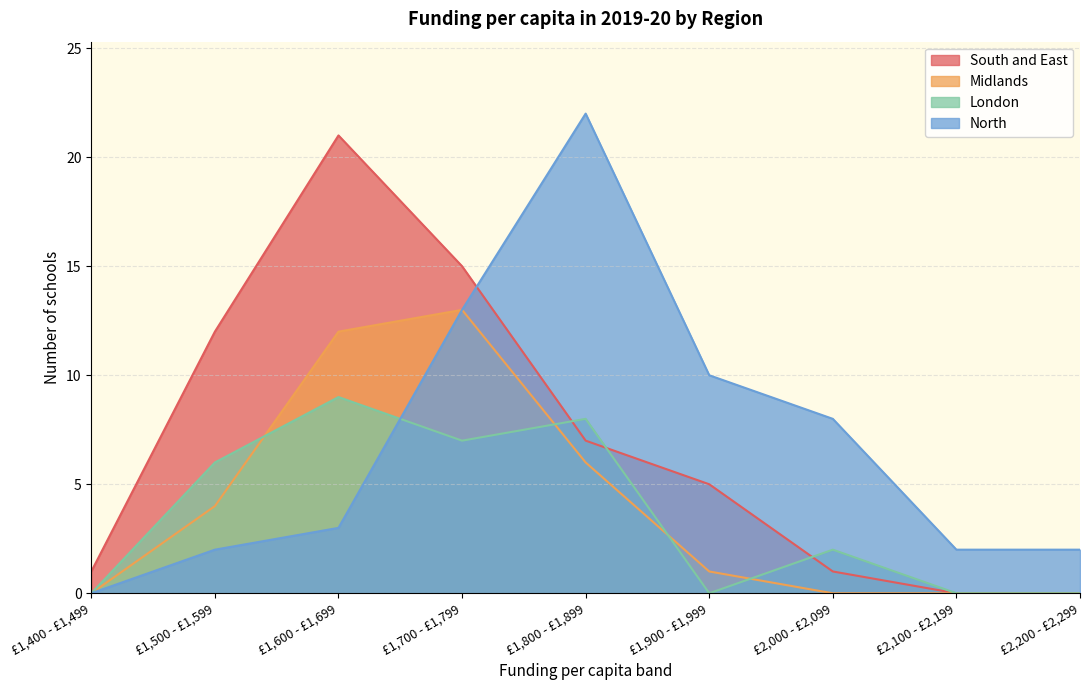

What are all the series names shown in the legend?

South and East, Midlands, London, North